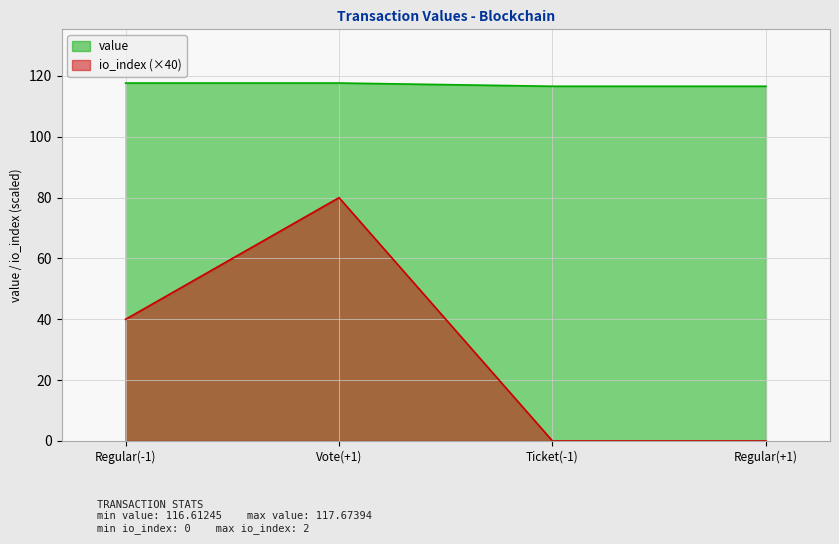

At which label does io_index reach its peak?

Vote(+1)